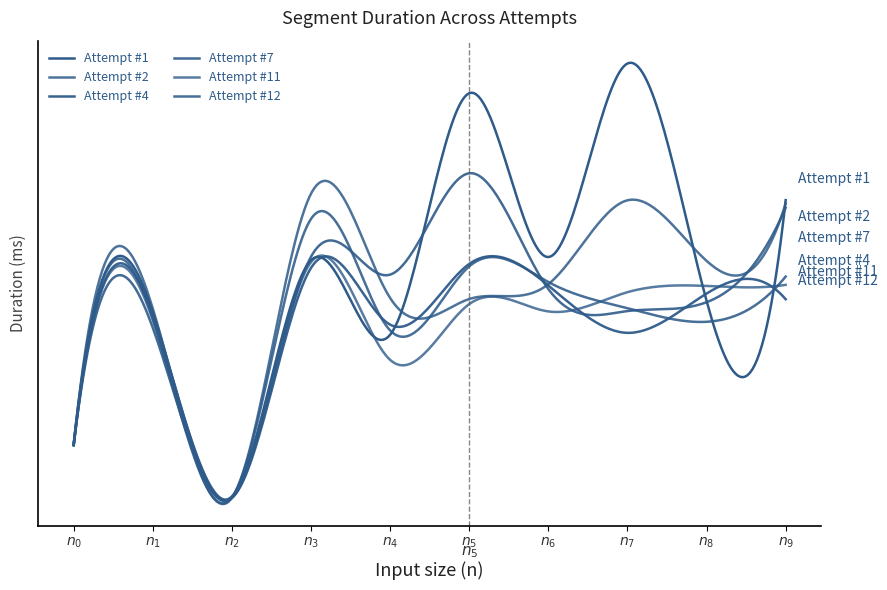

Does the chart display data point markers on the line(s)?

No